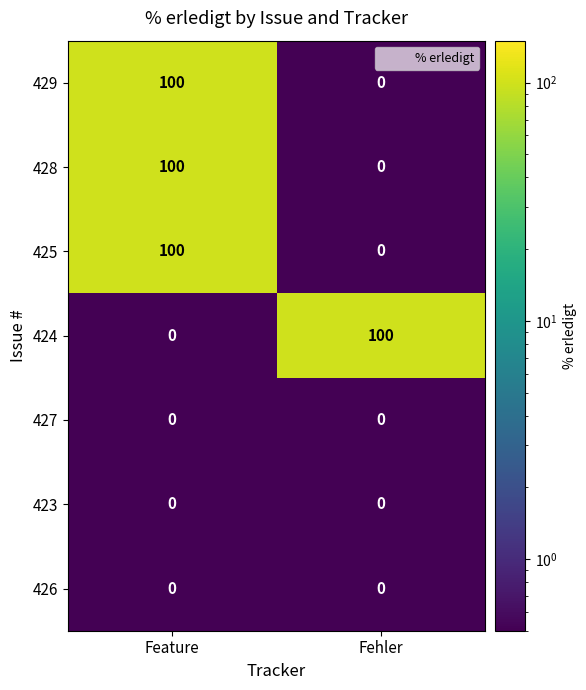

Count the number of data series in this chart.

7